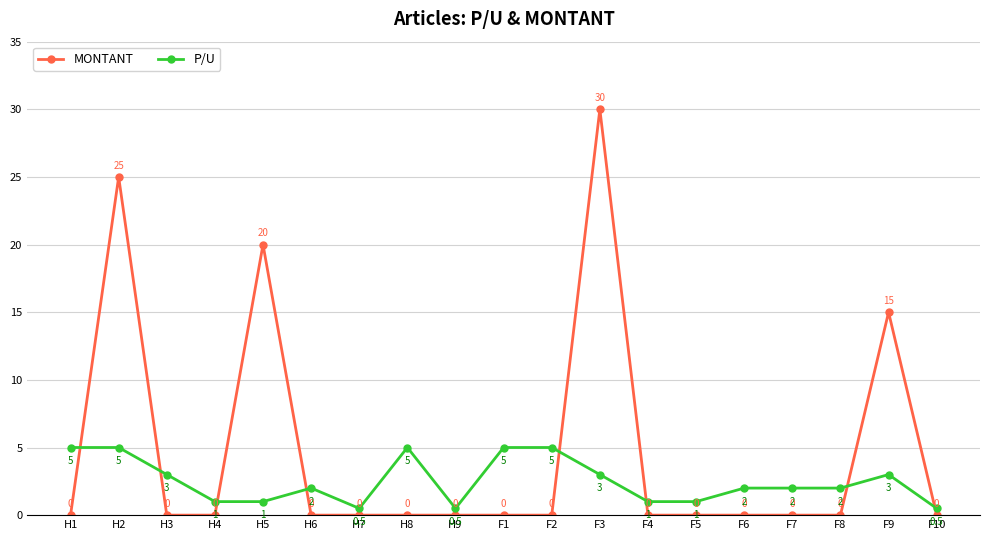

What is the maximum value shown in the chart?

30.0